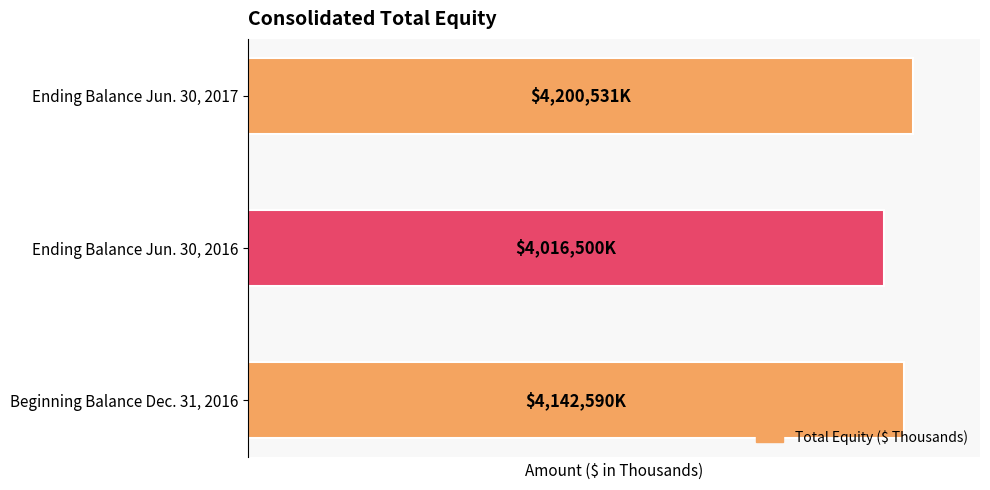

Are the bars horizontal?

Yes